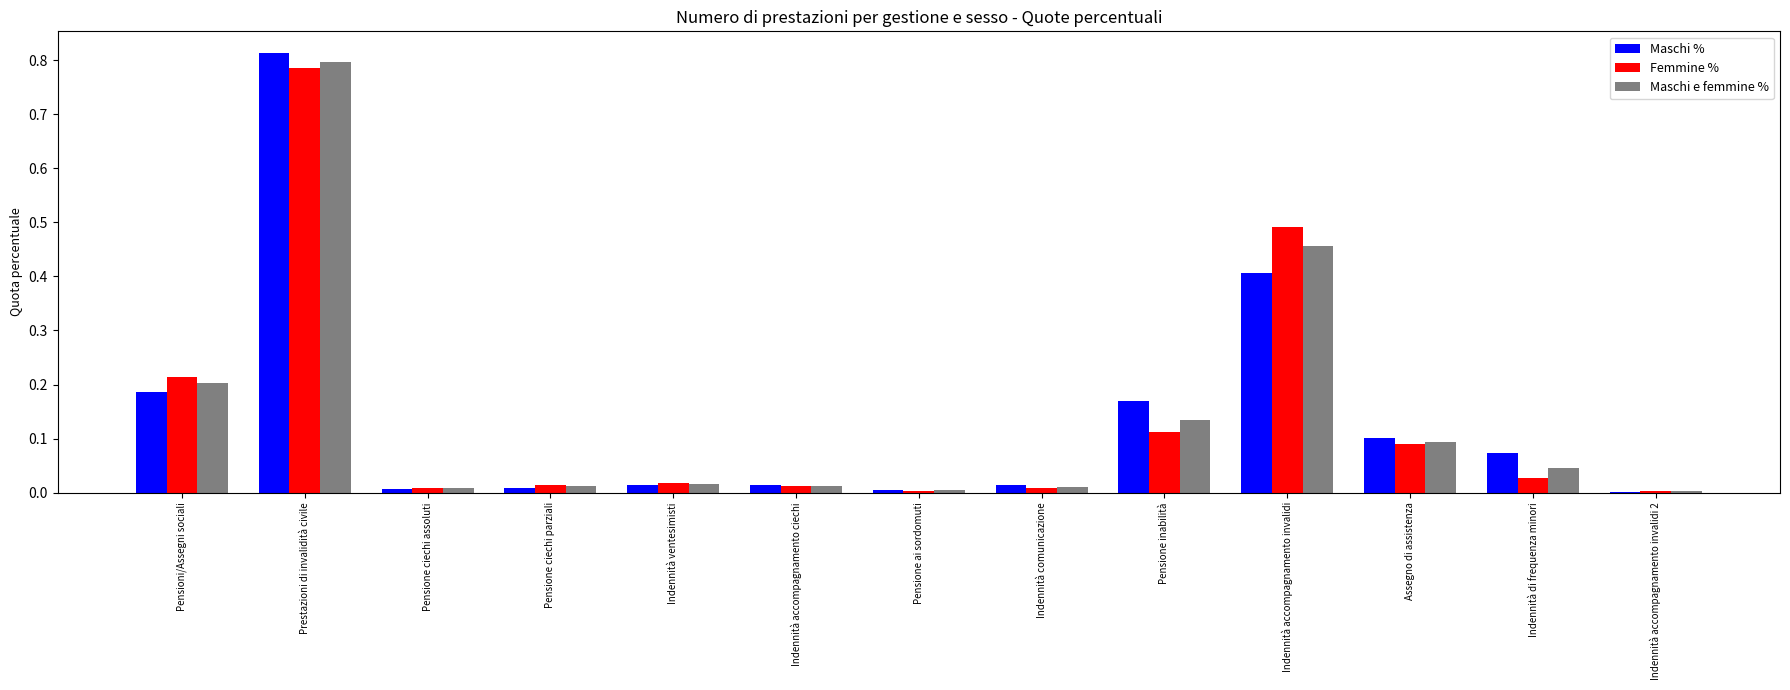

How many categories are shown in the chart?

13